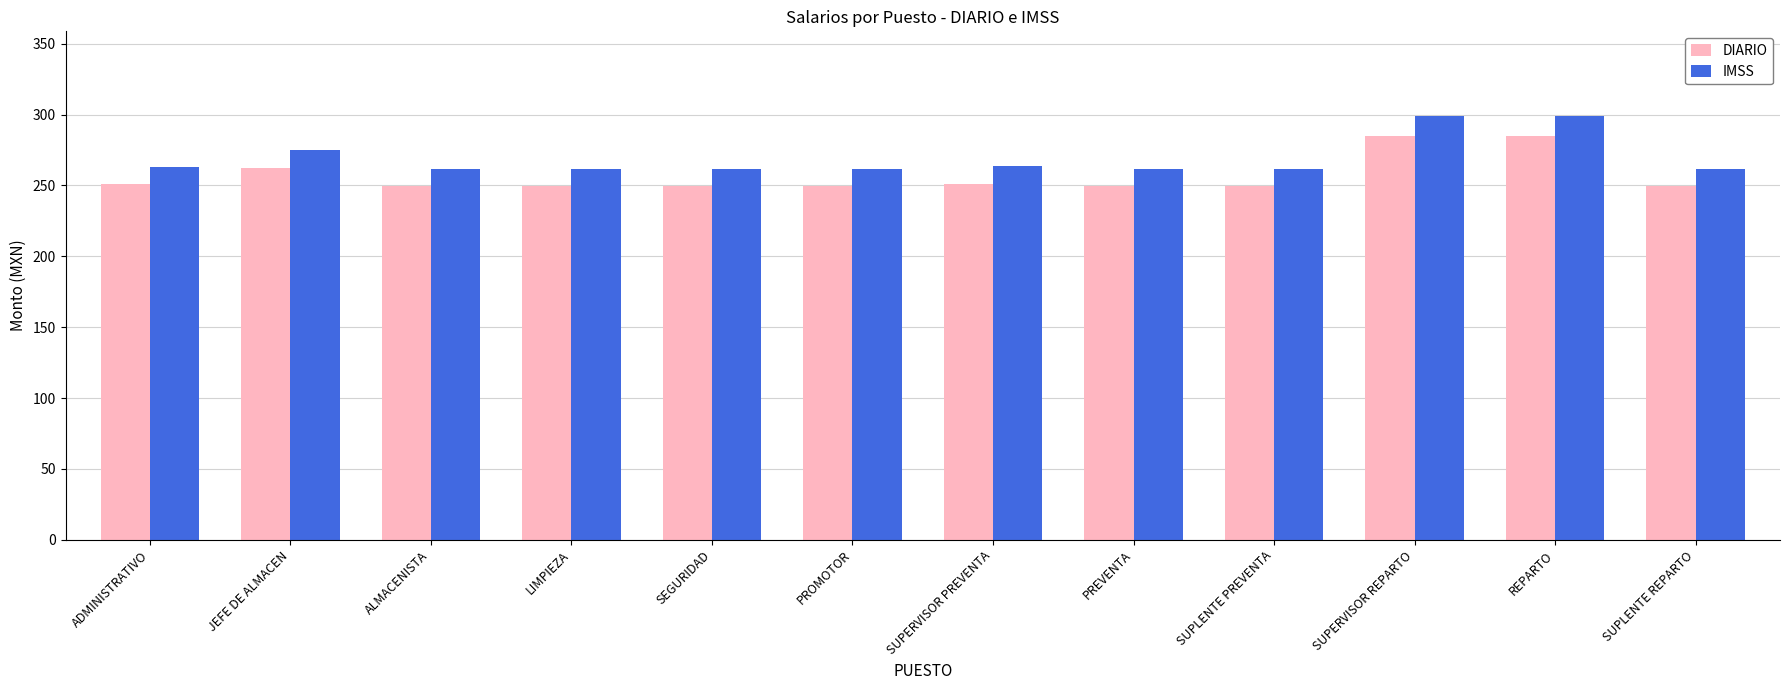

Are the bars grouped side by side (vs. stacked)?

Yes